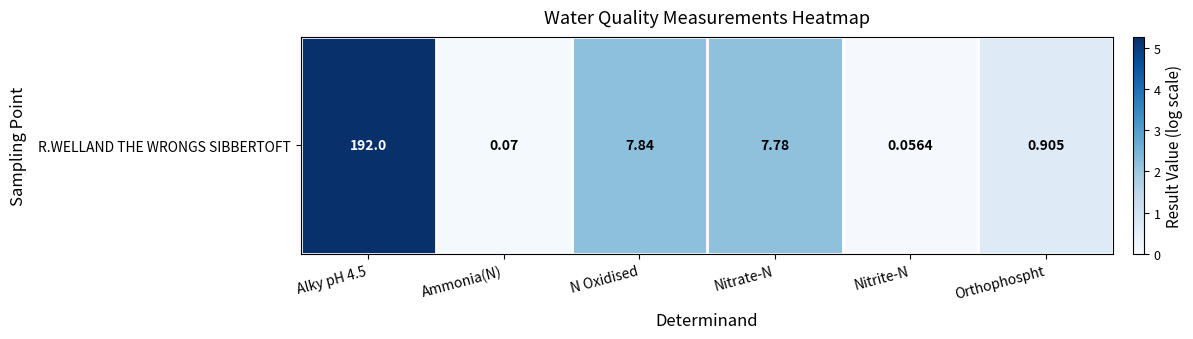

Count the number of data series in this chart.

1